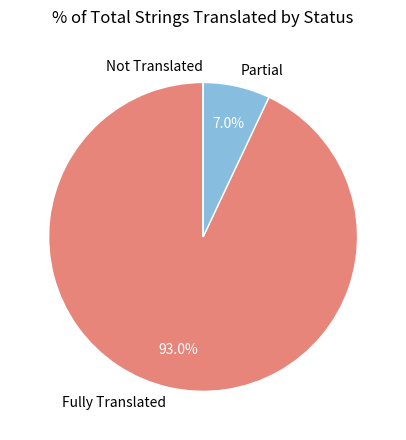

Is there any slice that represents more than half of the pie?

Yes